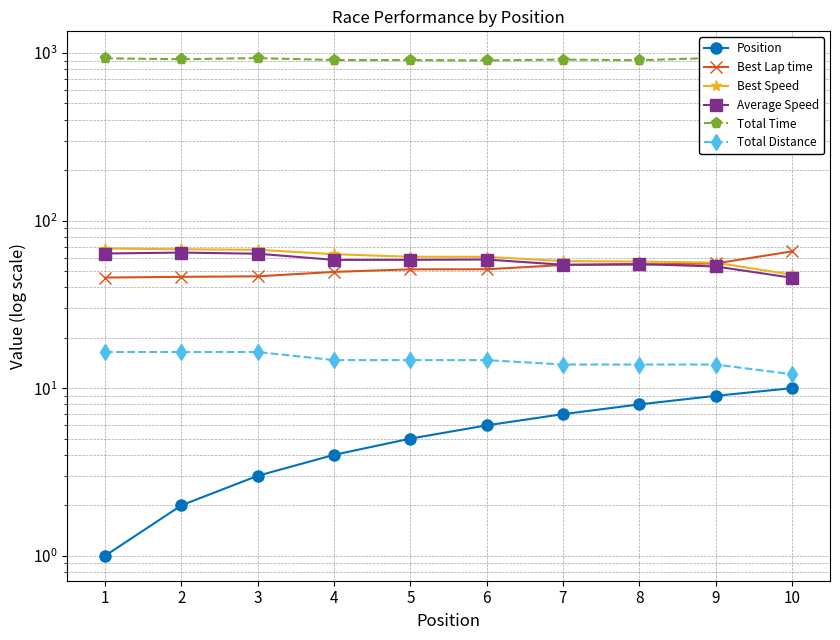

True or false: Average Speed has a value of 54.5 at 7.

True